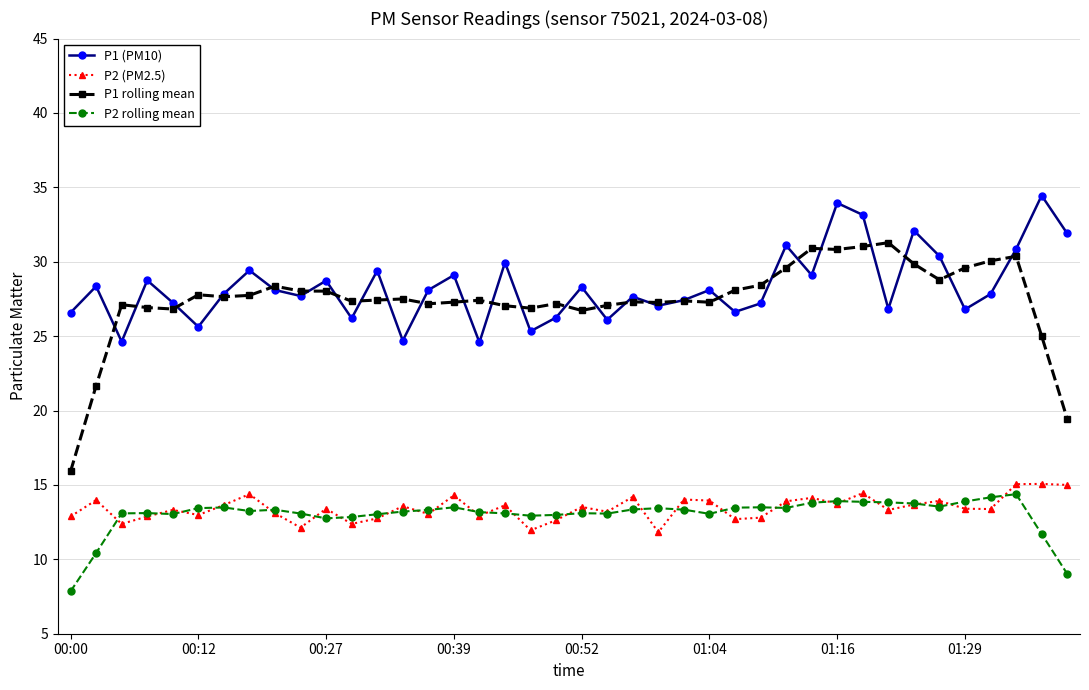

What is the highest value of the P2 (PM2.5) series?

15.1